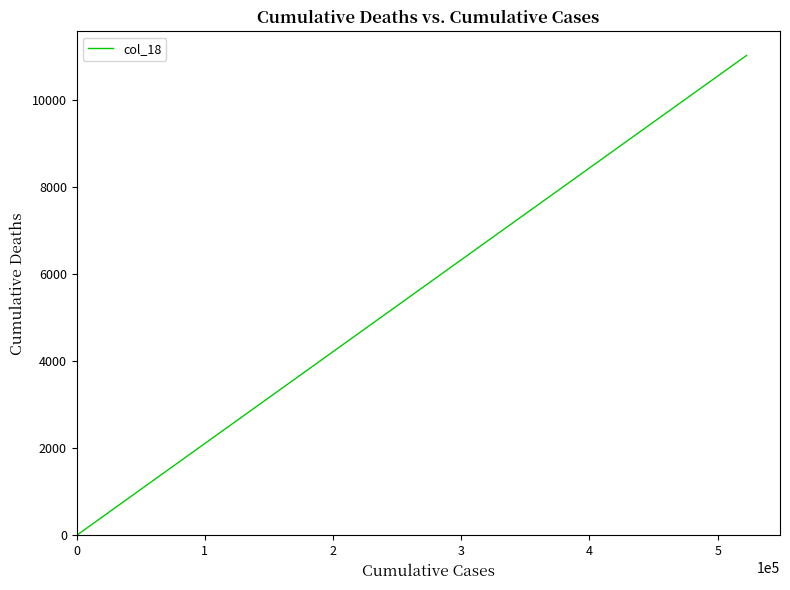

What is the difference between the maximum and minimum values?

11020